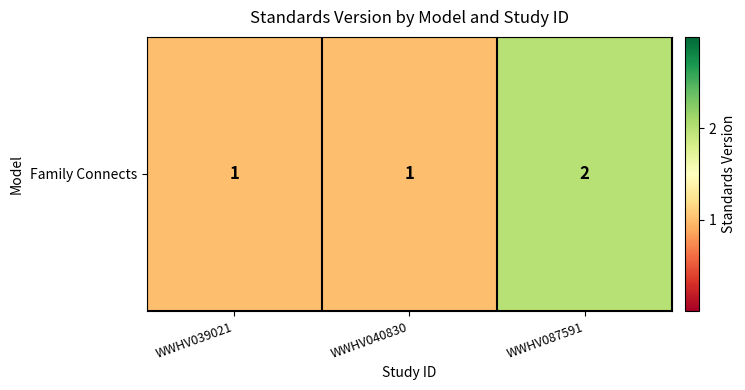

Reading left to right, extract all data points from this chart.

1	1	2